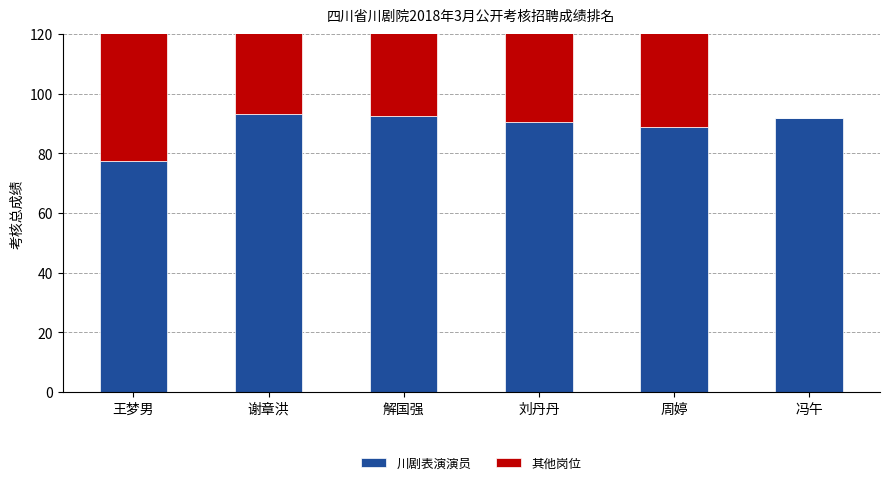

What is the label of the 1st bar from the left?

王梦男